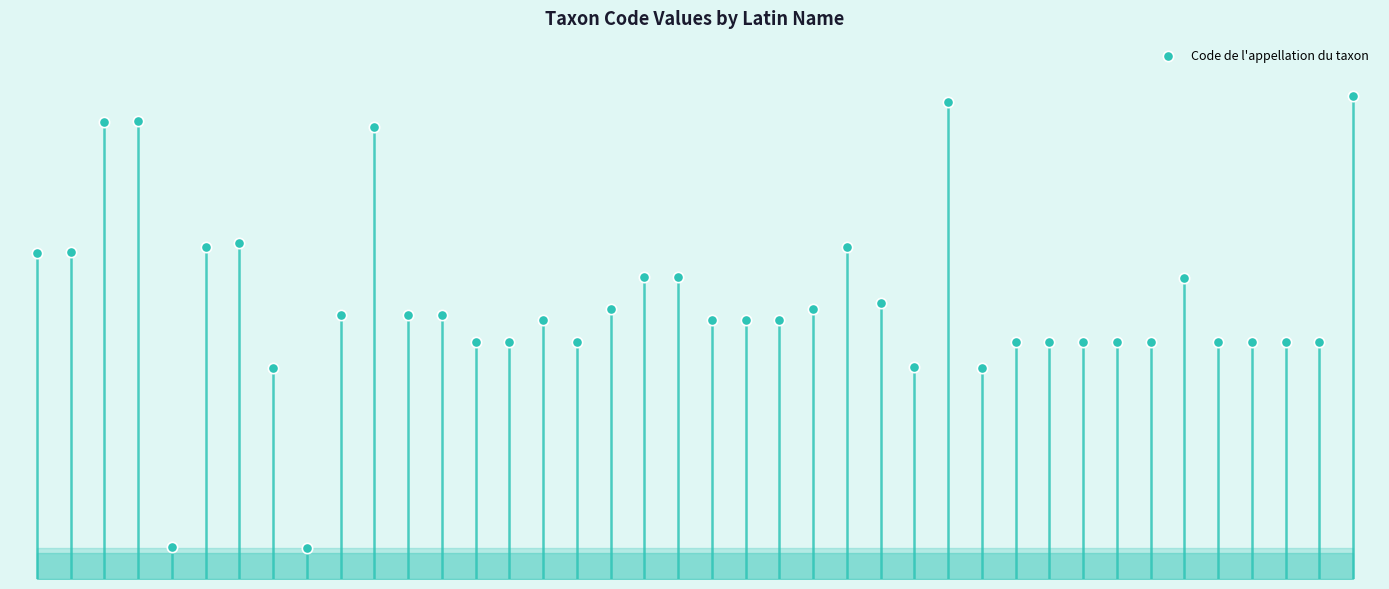

Which has a higher value, 31 or 4?

31